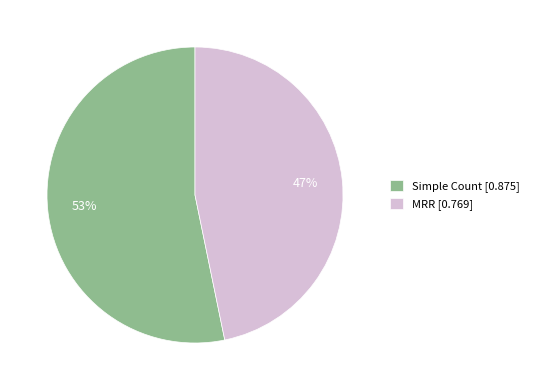

Is it true that MRR is 34% of the pie?

False